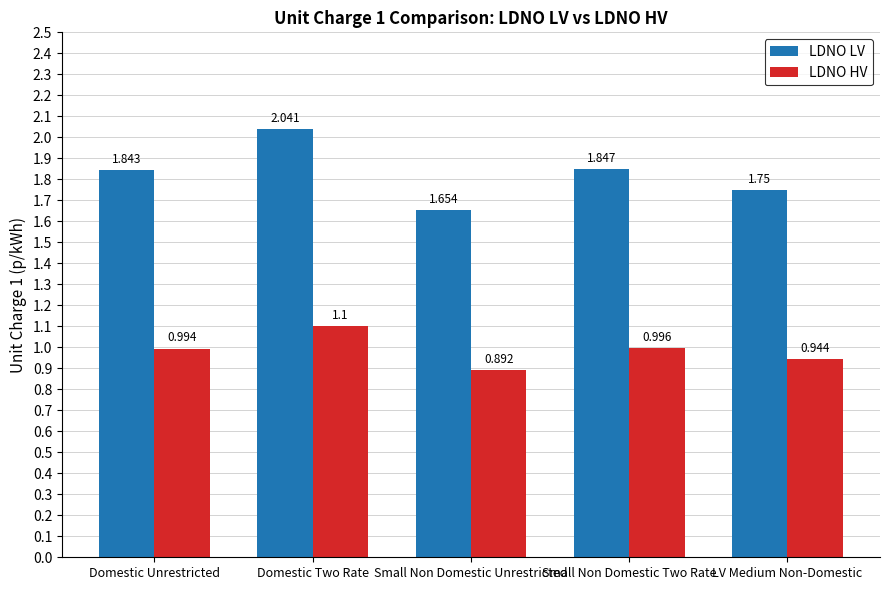

At which label does LDNO HV reach its minimum?

Small Non Domestic Unrestricted